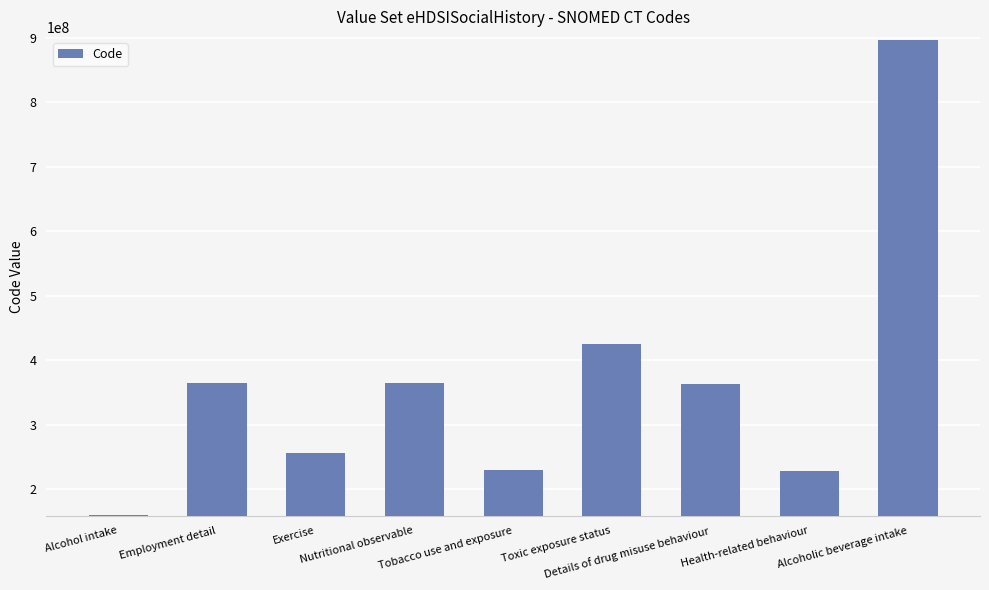

How many values are below 363908000?

4